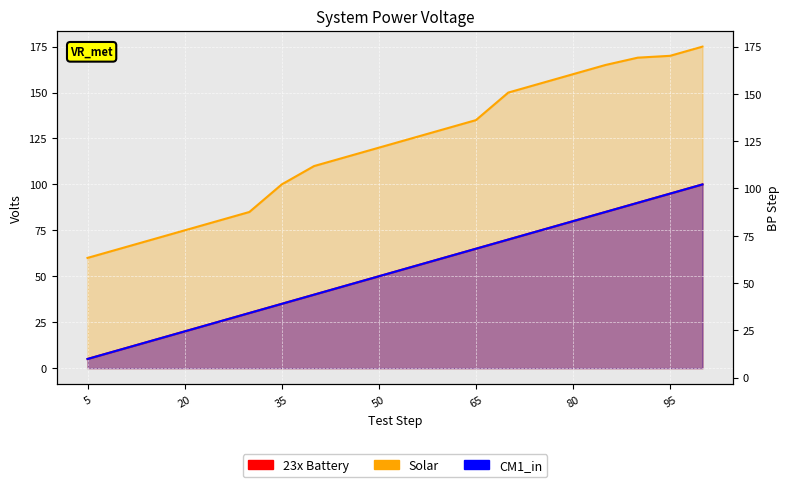

How many values in the CM1_in series exceed 55?

9